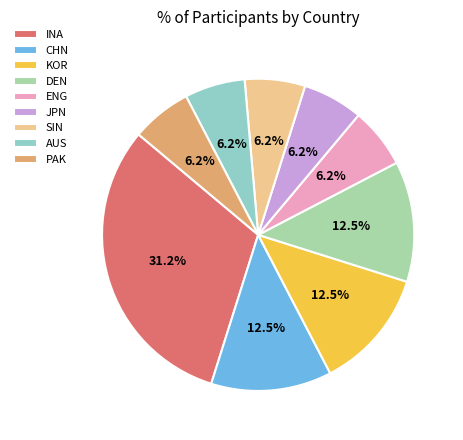

To the nearest percent, what percentage of the pie is SIN?

6%